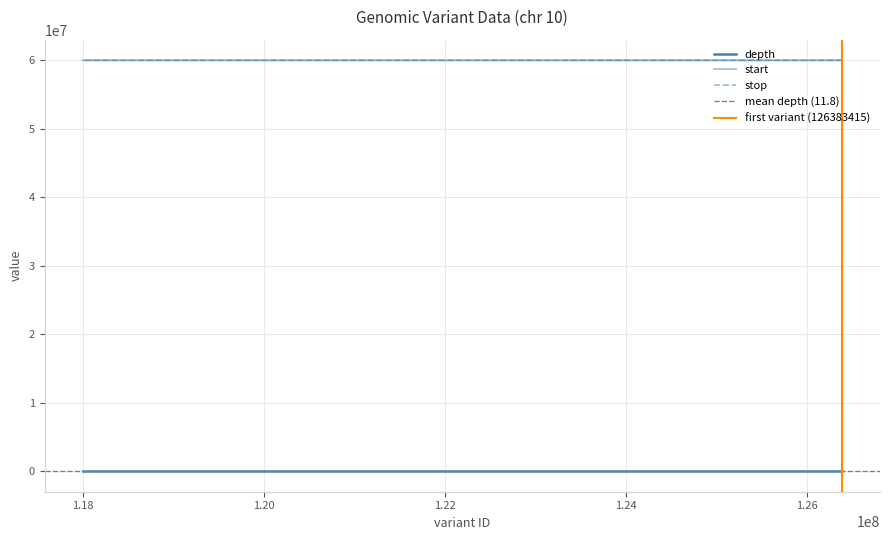

How many data points does each series have?

4